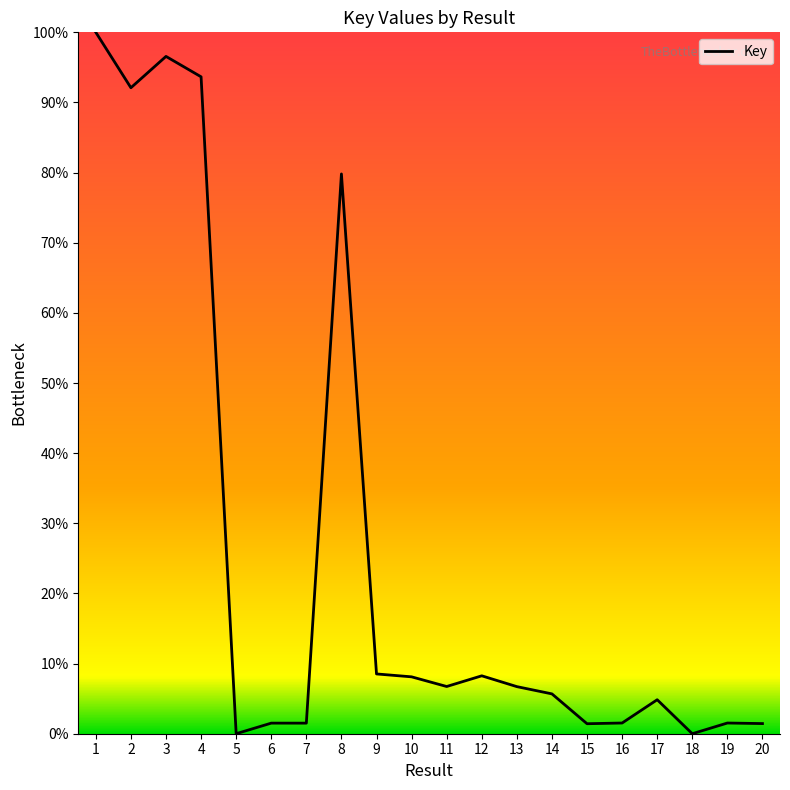

Count the number of categories in the chart.

20